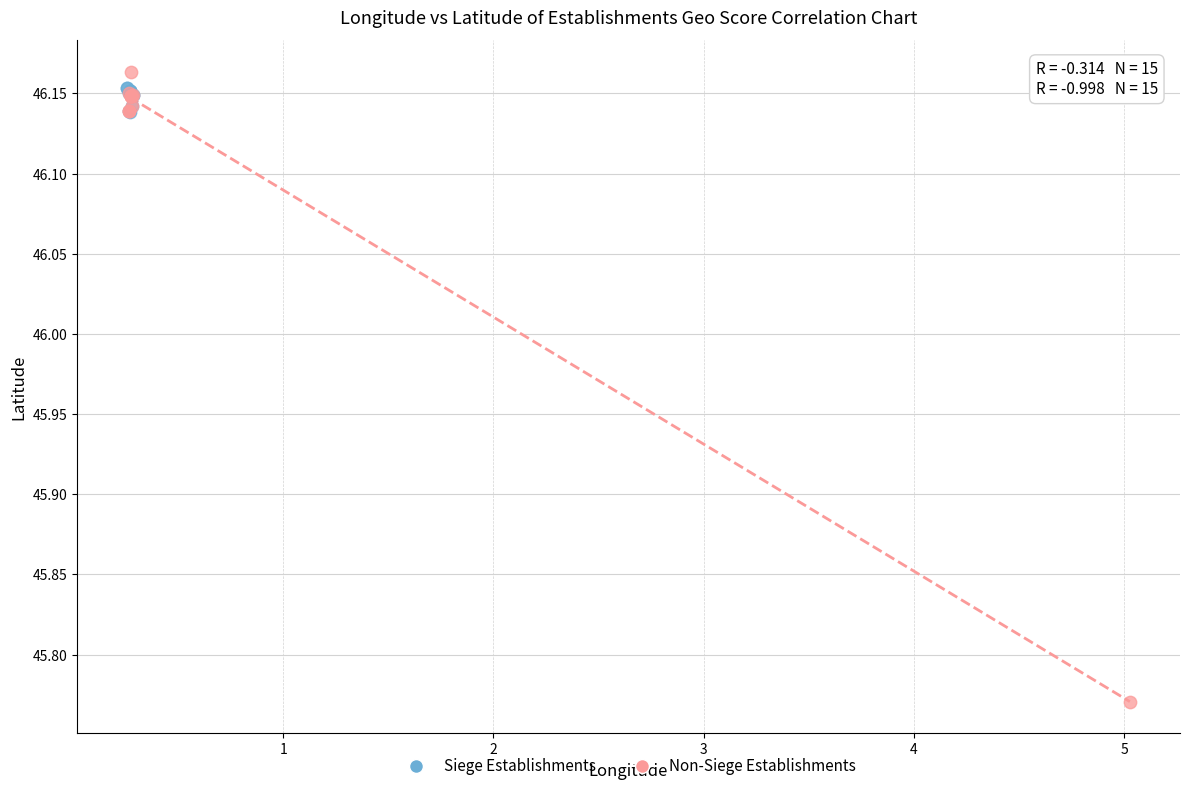

What are all the series names shown in the legend?

Siege Establishments, Non-Siege Establishments